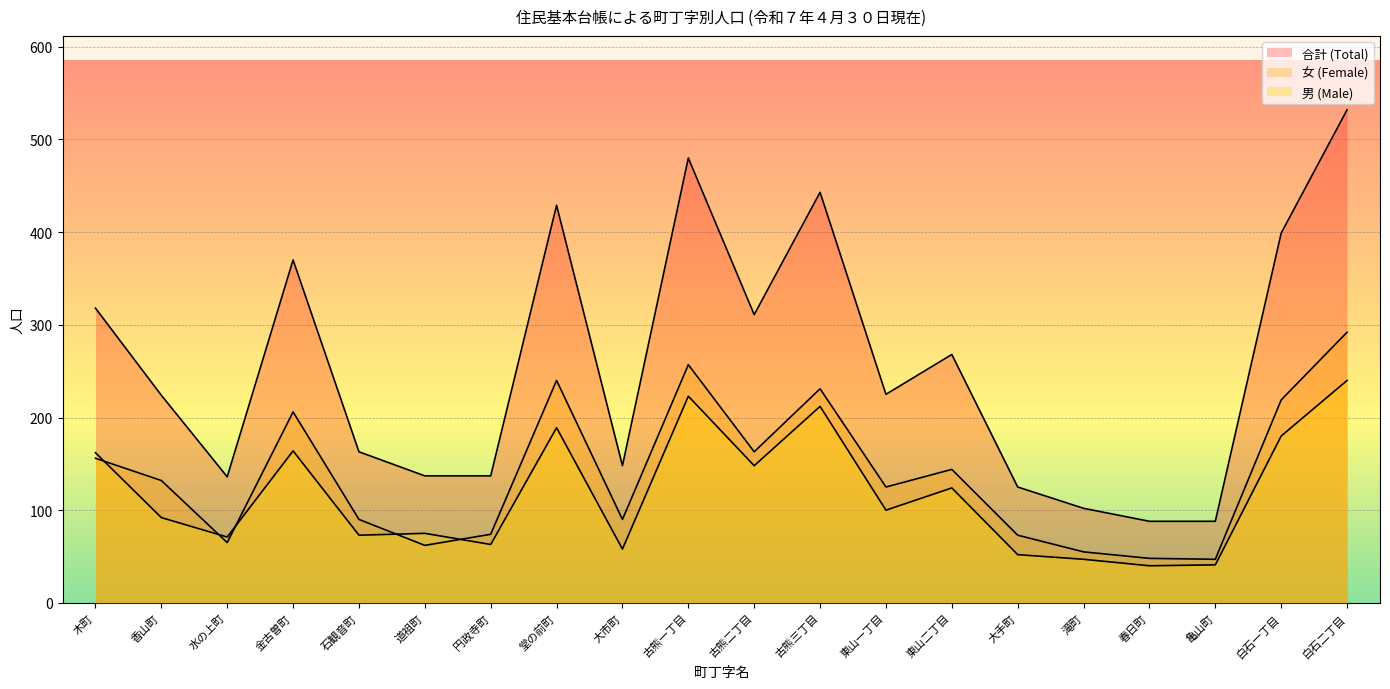

Where is the first local maximum for 合計 (Total)?

金古曽町